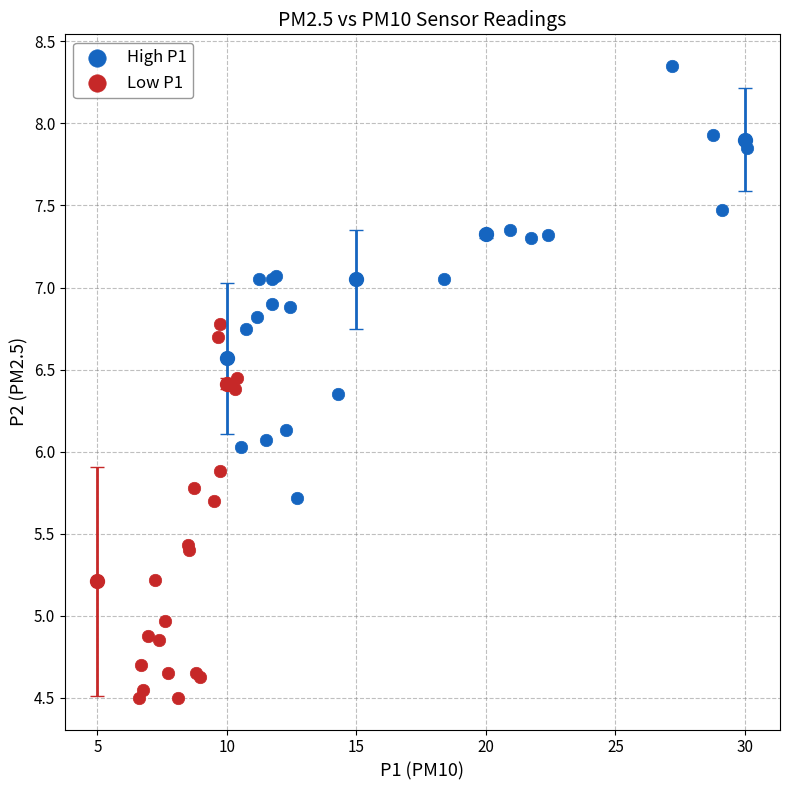

Which series contains the highest Y value?

High P1